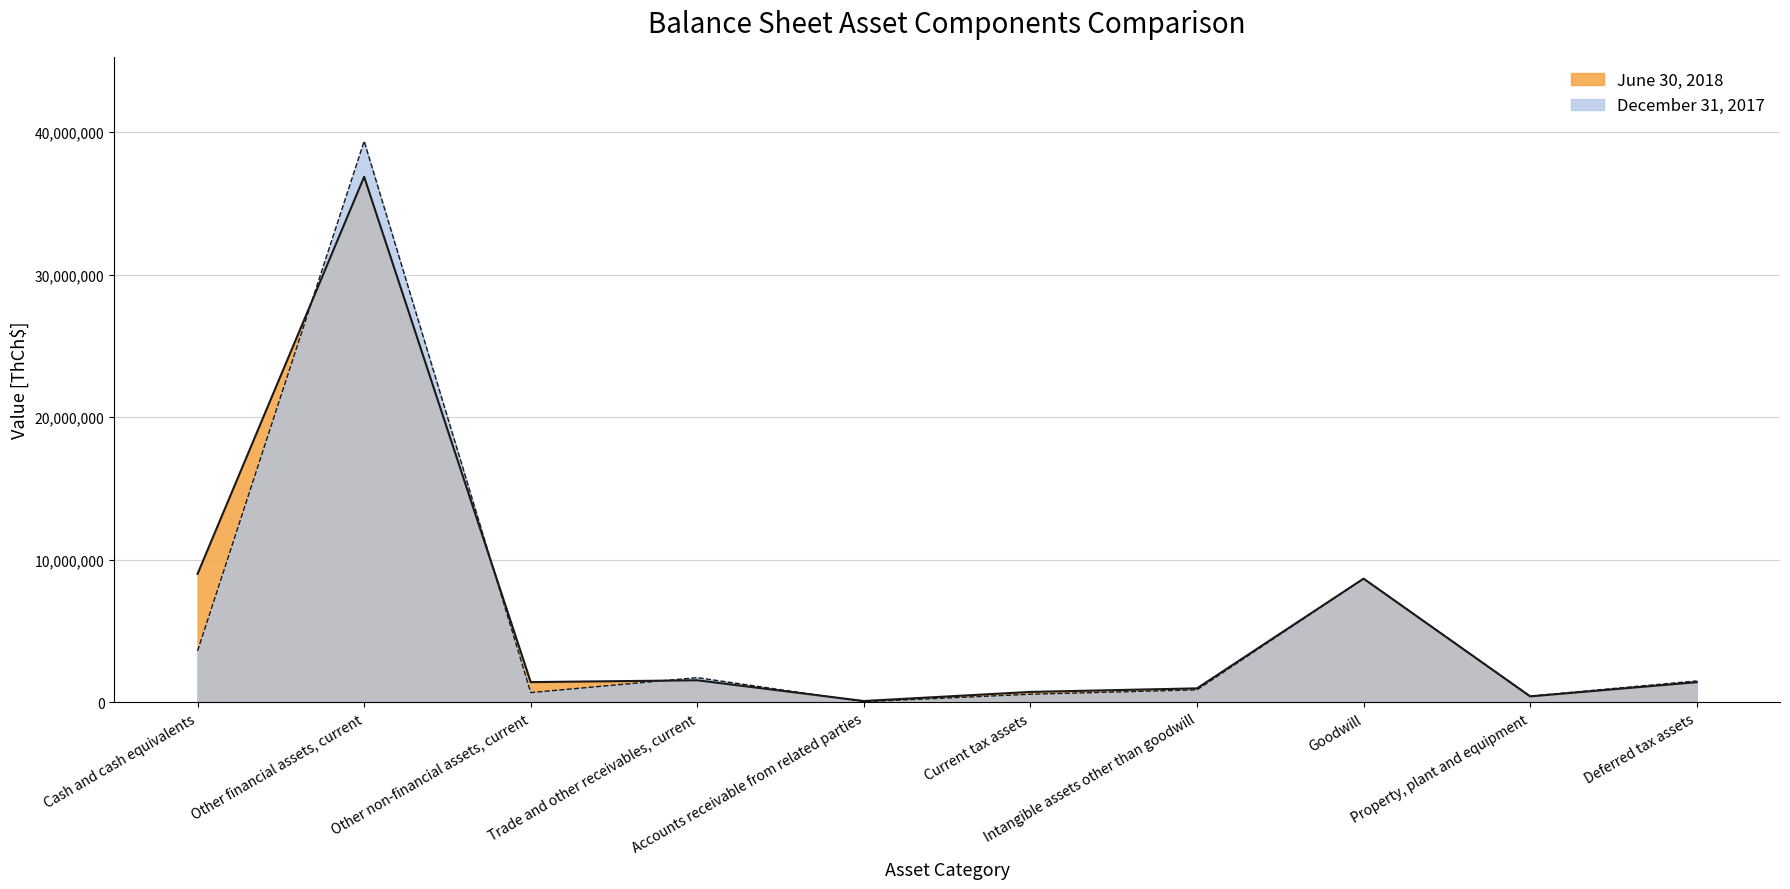

What is the value of the June 30, 2018 point at the 3rd from the left?

1422824